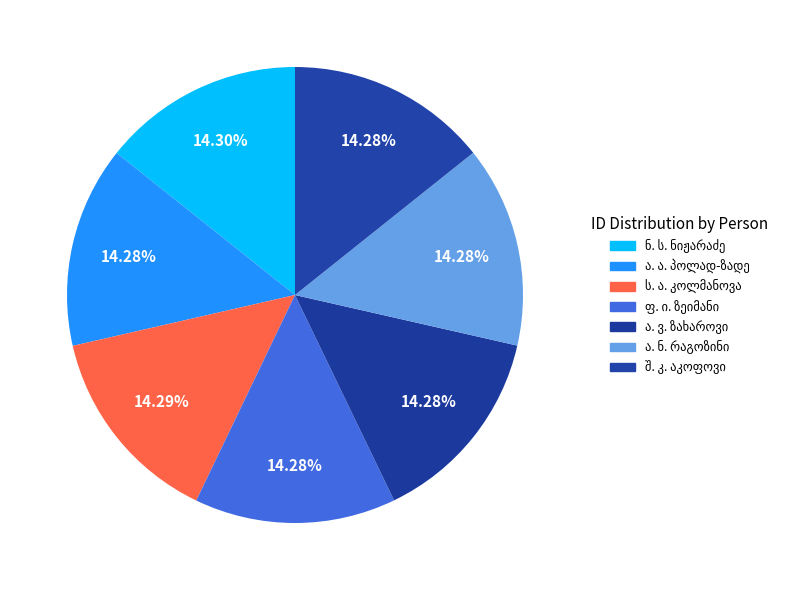

Is the sum of ა. ა. პოლად-ზადე and ფ. ი. ზეიმანი greater than half?

No